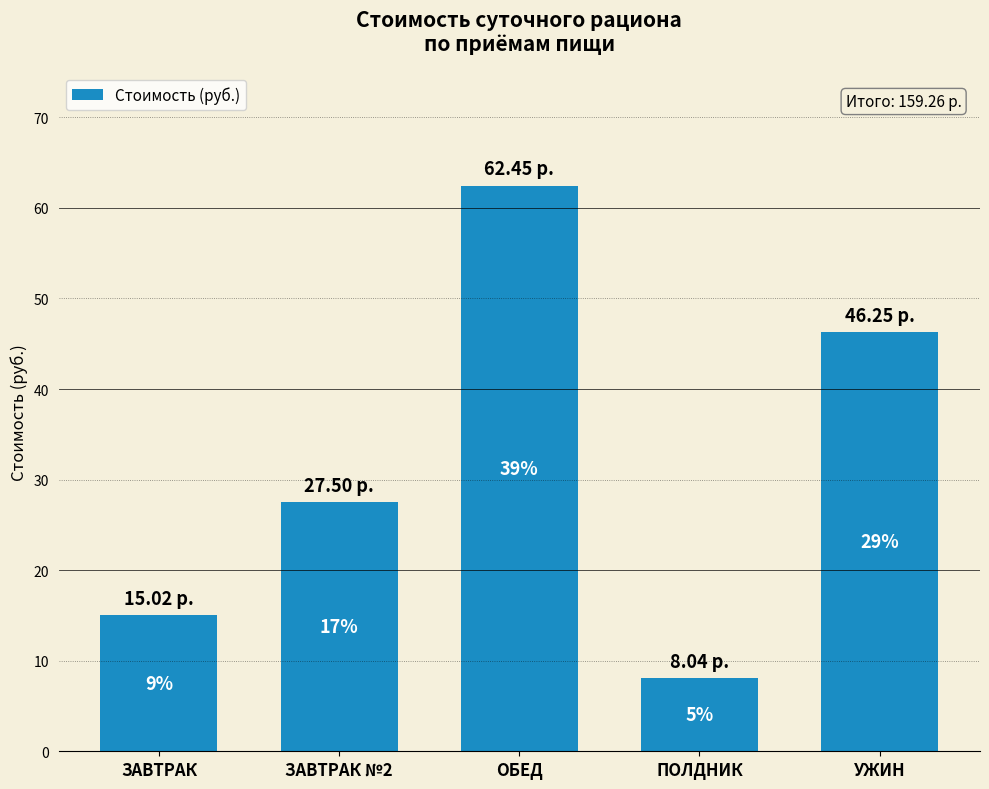

Reading left to right, what are all the values shown in this chart?

15.0	27.5	62.5	8.0	46.2